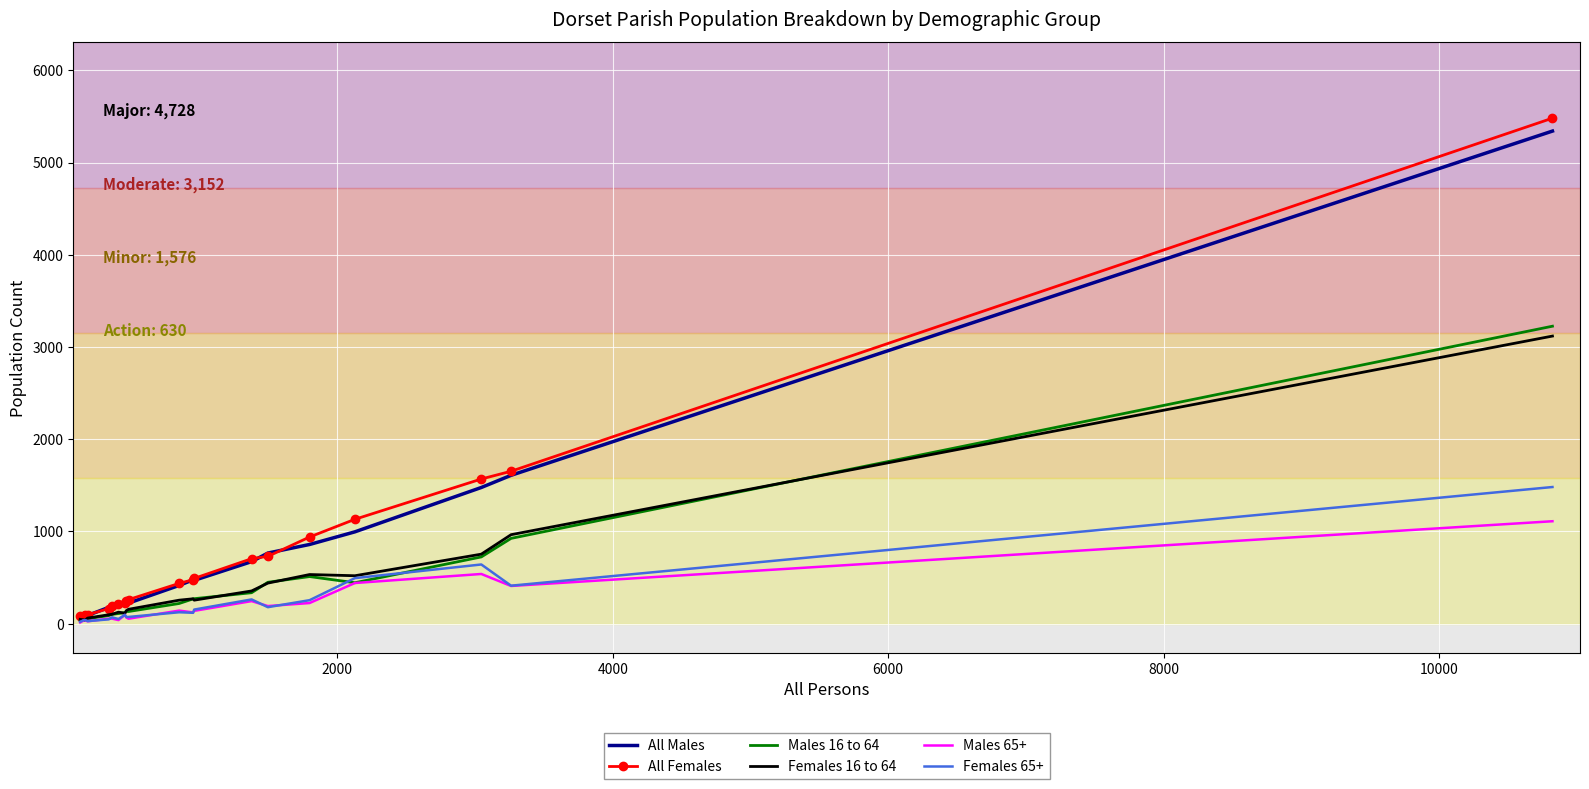

Count the number of categories in the chart.

20